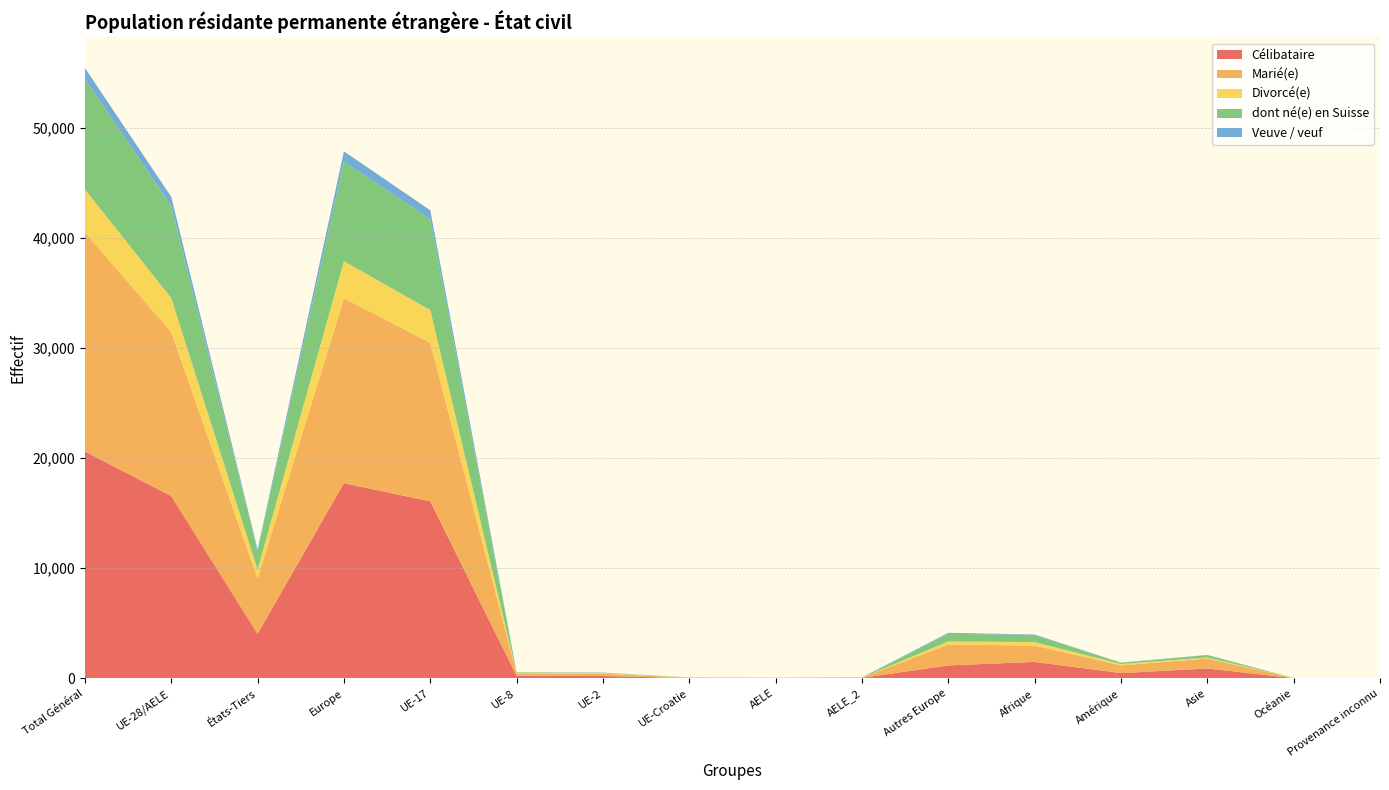

Reading left to right, transcribe all the data shown in this chart.

Célibataire: 20591	16548	4043	17718	16067	237	211	14	19	41	1170	1492	471	894	11	5
Marié(e): 19901	14892	5009	16794	14388	227	213	45	19	19	1902	1482	702	901	11	11
Divorcé(e): 3900	3085	815	3361	2982	39	51	11	2	2	276	315	129	93	2	0
dont né(e) en Suisse: 10032	8363	1669	9059	8253	46	37	9	18	18	696	647	104	218	2	2
Veuve / veuf: 992	823	169	912	806	3	10	3	1	1	89	39	20	21	0	0